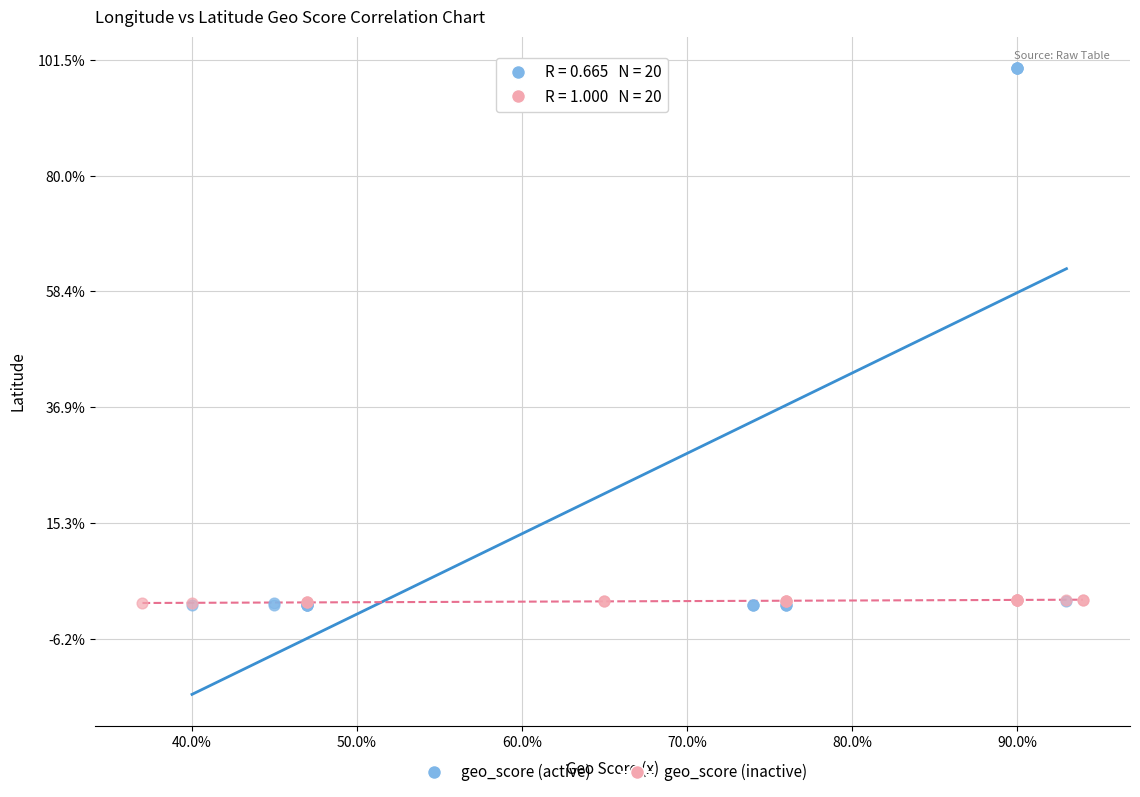

Which series reaches the maximum Y coordinate?

geo_score (active)